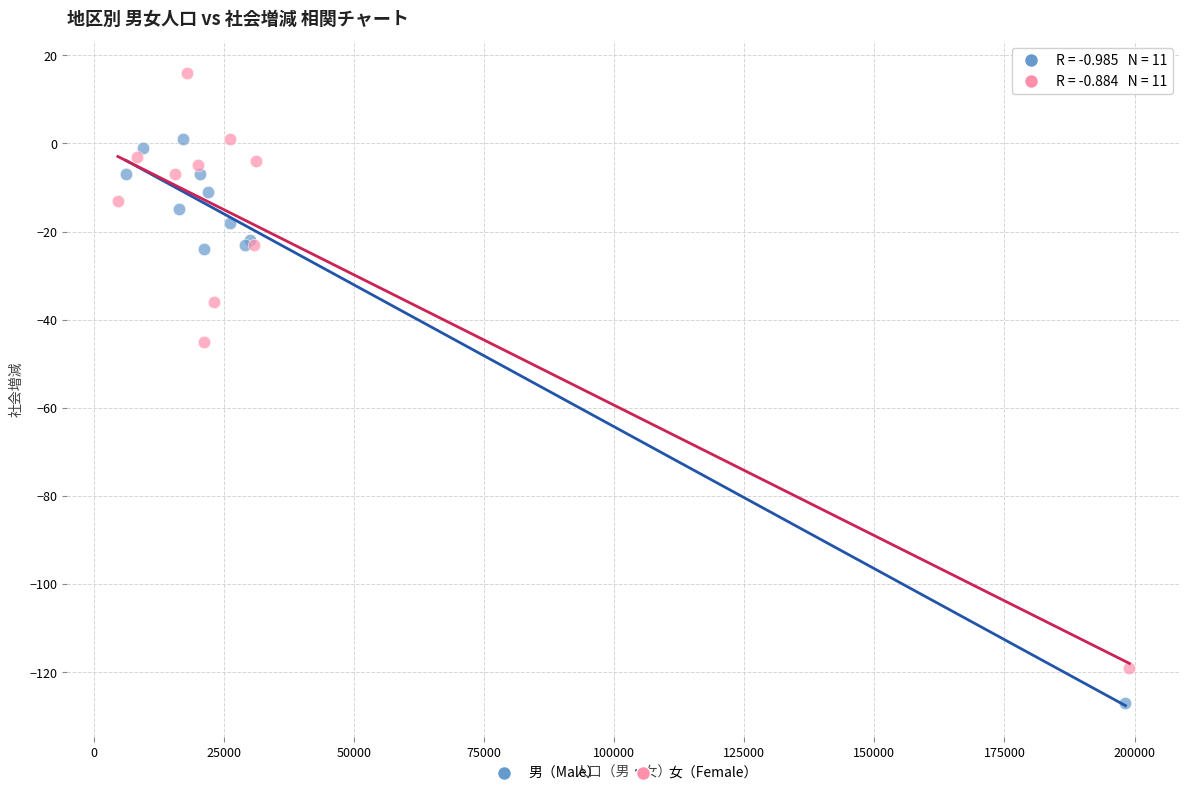

Which series reaches the maximum Y coordinate?

女（Female）